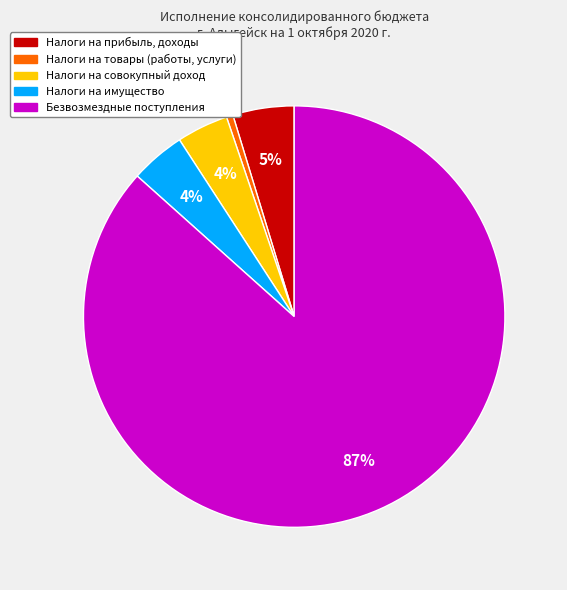

Count the number of slices in the pie.

5